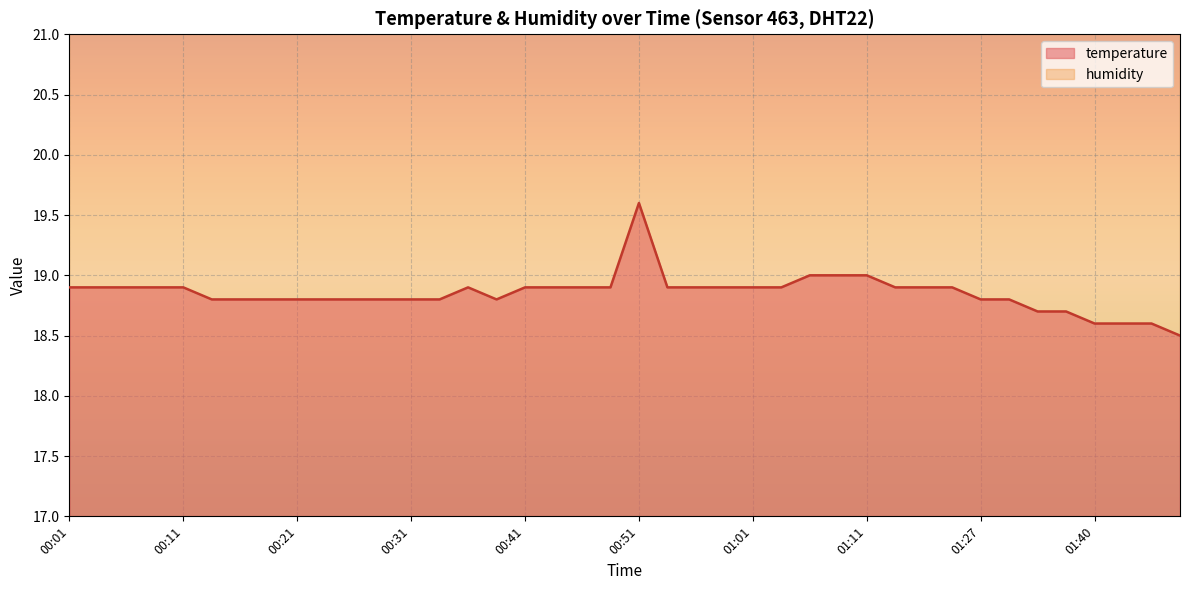

List the labels in order of value, smallest first.

01:48, 01:40, 01:43, 01:45, 01:35, 01:38, 00:14, 00:16, 00:19, 00:21, 00:24, 00:26, 00:28, 00:31, 00:33, 00:38, 01:27, 01:33, 00:01, 00:04, 00:06, 00:09, 00:11, 00:36, 00:41, 00:43, 00:46, 00:48, 00:53, 00:56, 00:58, 01:01, 01:03, 01:13, 01:16, 01:18, 01:06, 01:08, 01:11, 00:51